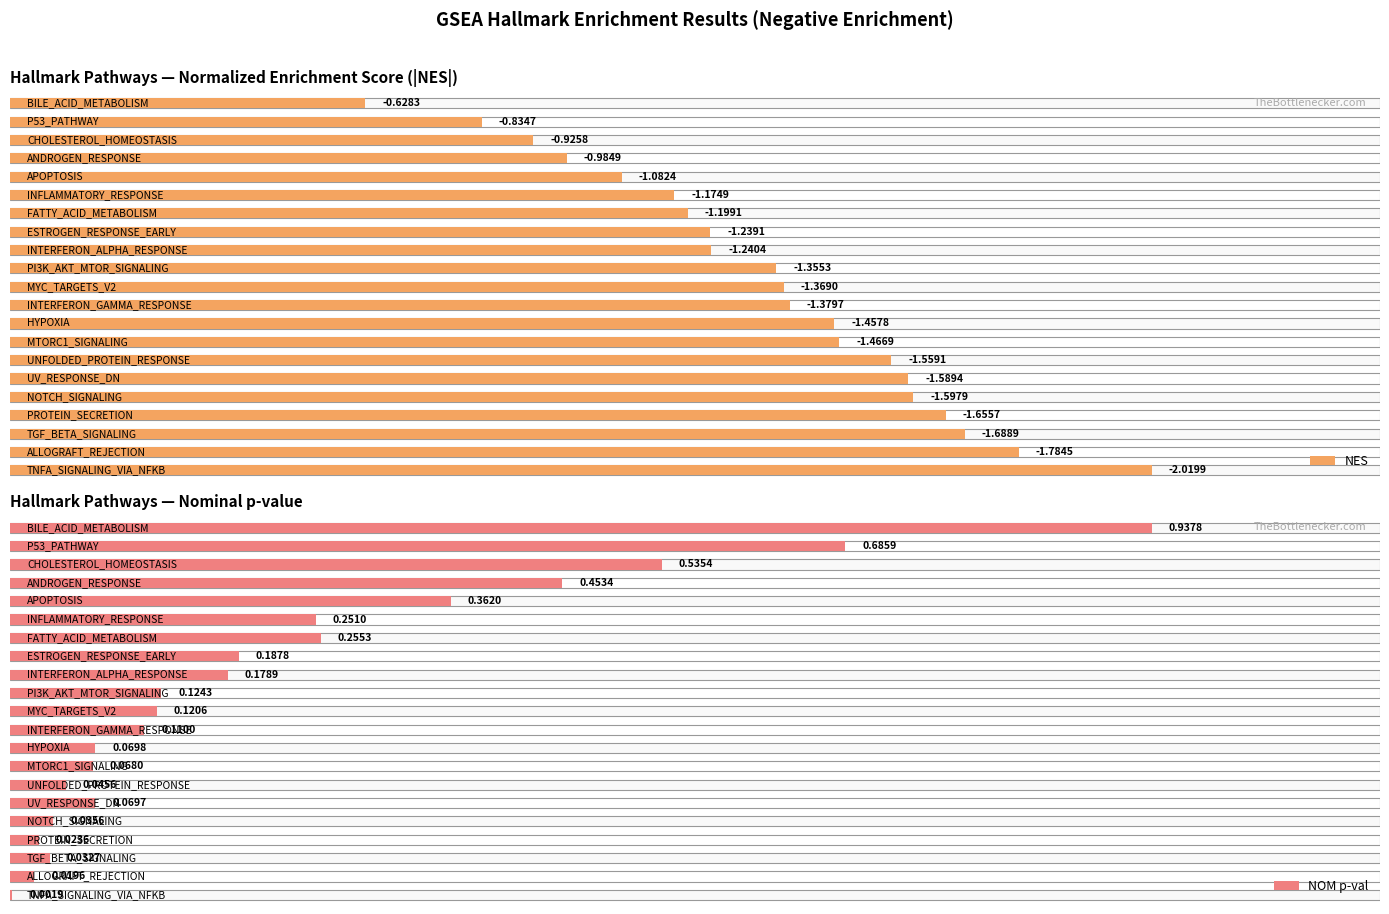

List the series in order of their peak value, highest first.

NES, NOM p-val